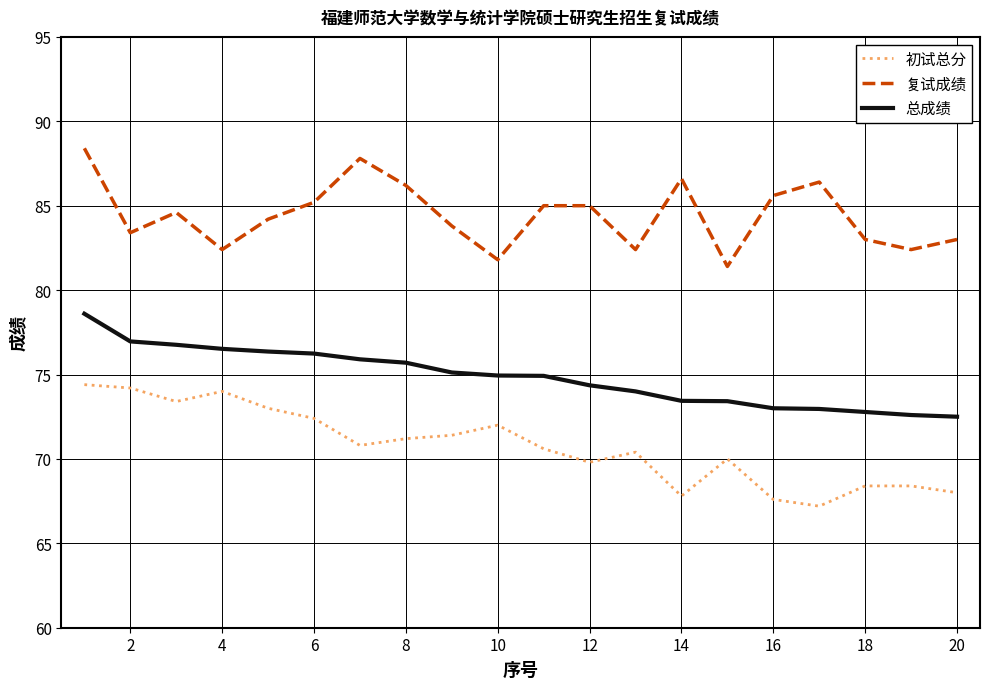

What is the maximum value shown in the chart?

88.4